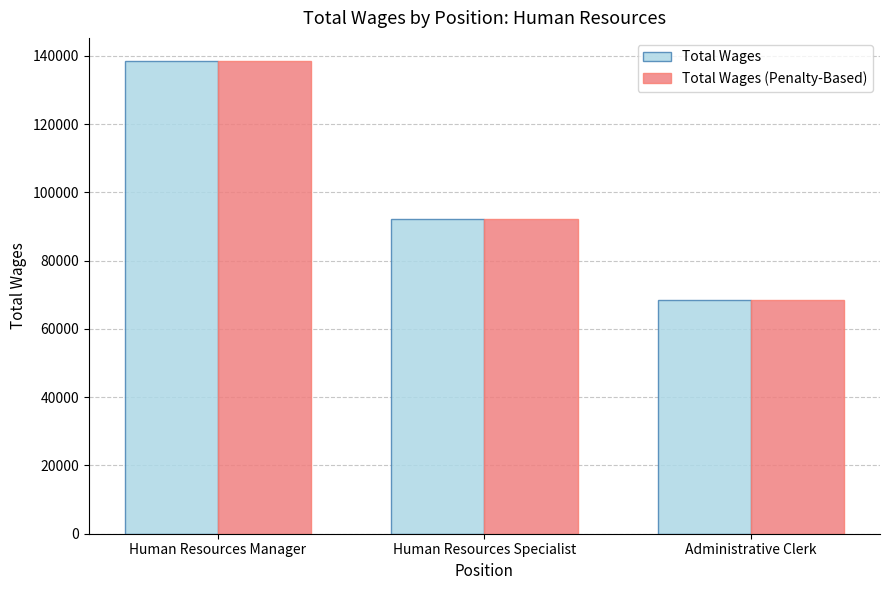

Rank the categories by Total Wages (Penalty-Based) value from lowest to highest.

Administrative Clerk, Human Resources Specialist, Human Resources Manager